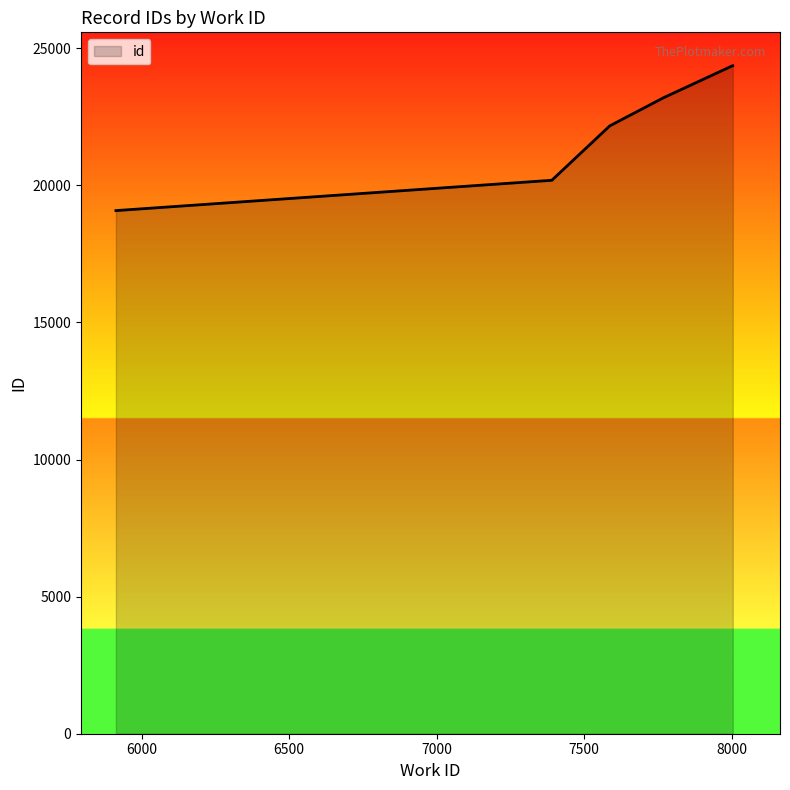

Reading right to left, transcribe all the data shown in this chart.

8004=24360	8003=24359	7769=23192	7587=22167	7391=20187	7391=20186	7391=20185	7391=20184	7391=20183	5913=19077